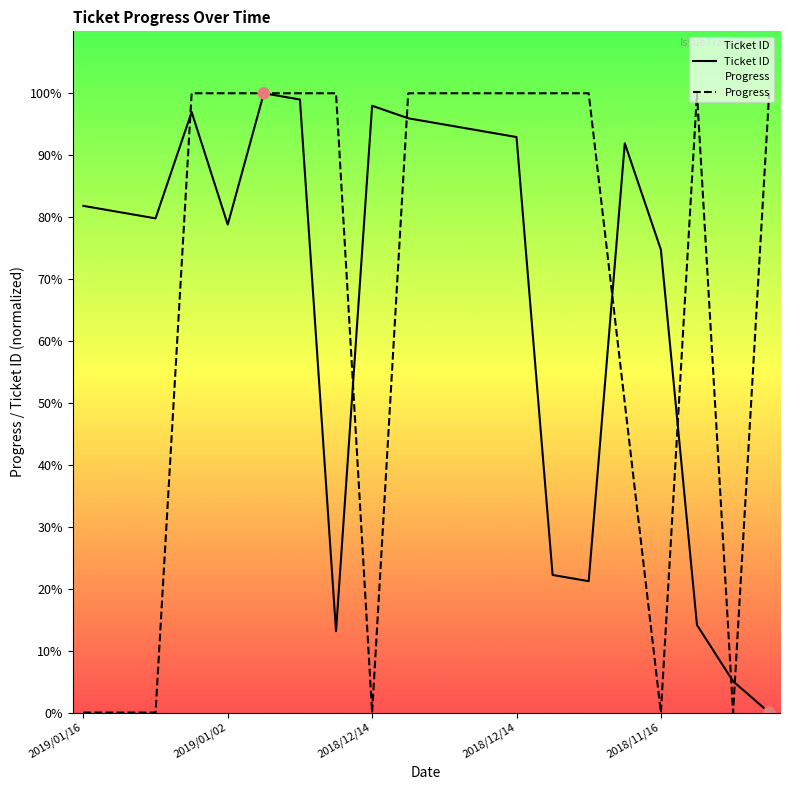

What is the total value across all series at 6?

199.0